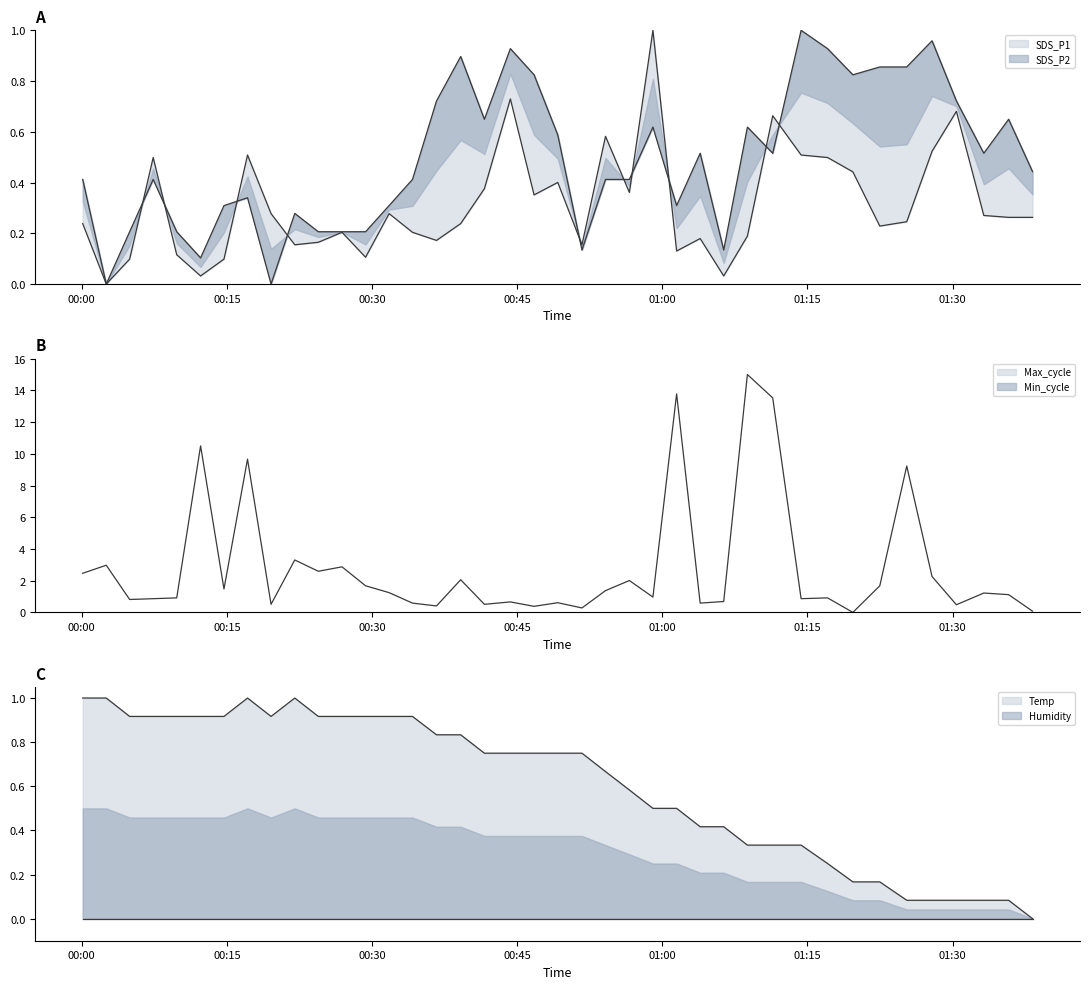

Between 2022/05/29 00:54:08 and 2022/05/29 00:22:01, which is larger?

2022/05/29 00:54:08